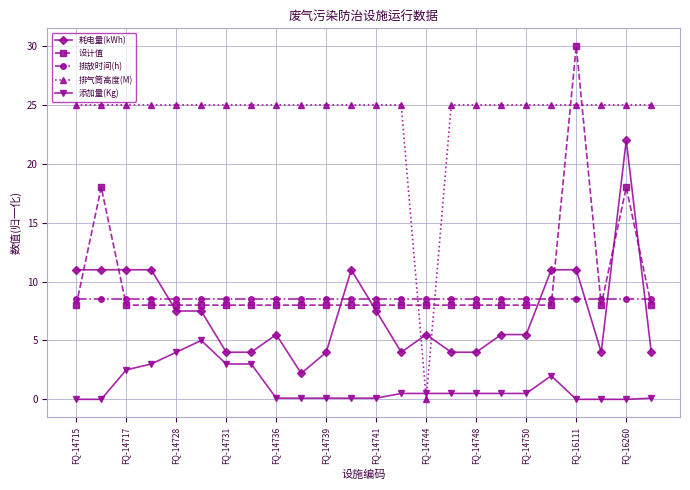

What is the value of the 设计值 point at the 4th from the left?

8.0